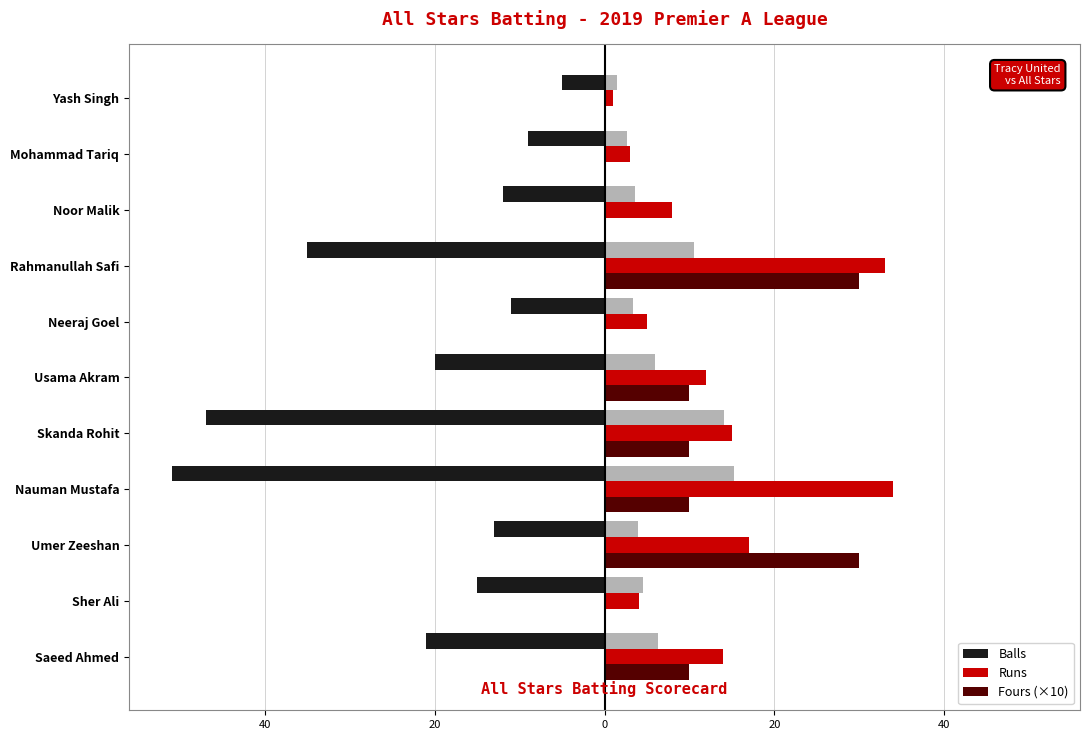

Which has a higher value, Neeraj Goel or Usama Akram?

Neeraj Goel